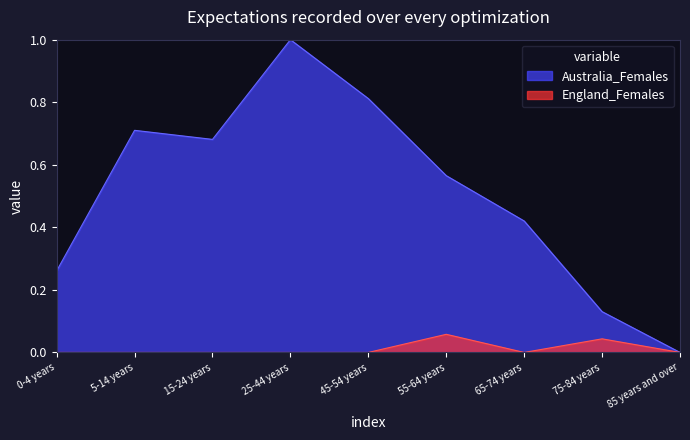

The value of England_Females at 85 years and over is 0.0. True or false?

True